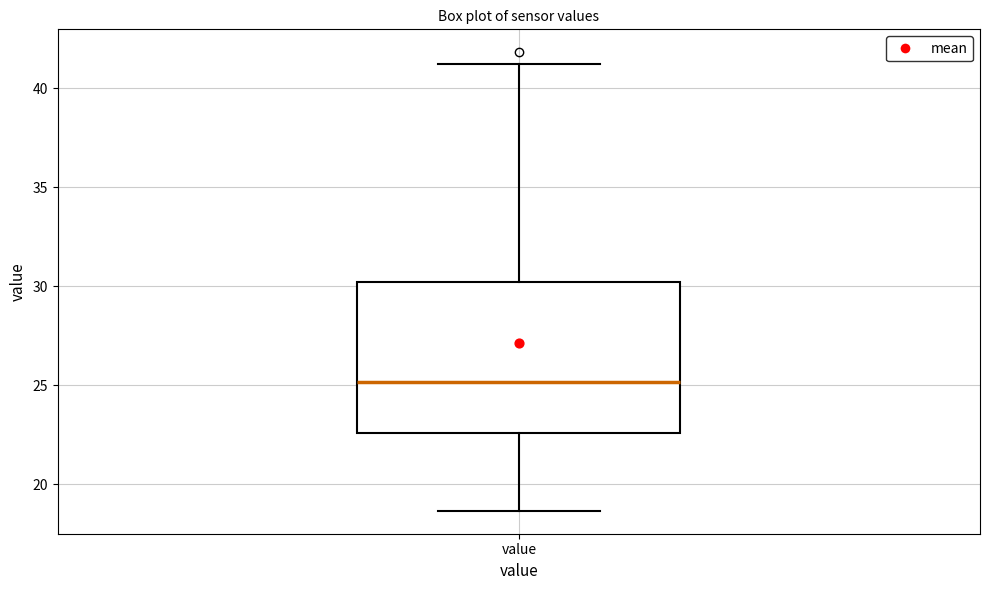

Read this box plot against the y-axis: the position of the median line, the range covered by the box, and the ends of both whiskers. The values are not printed on the chart, so give them approximately, as read against the axis.

median 25.0, box 22.5 to 30.0, whiskers 18.5 to 41.0